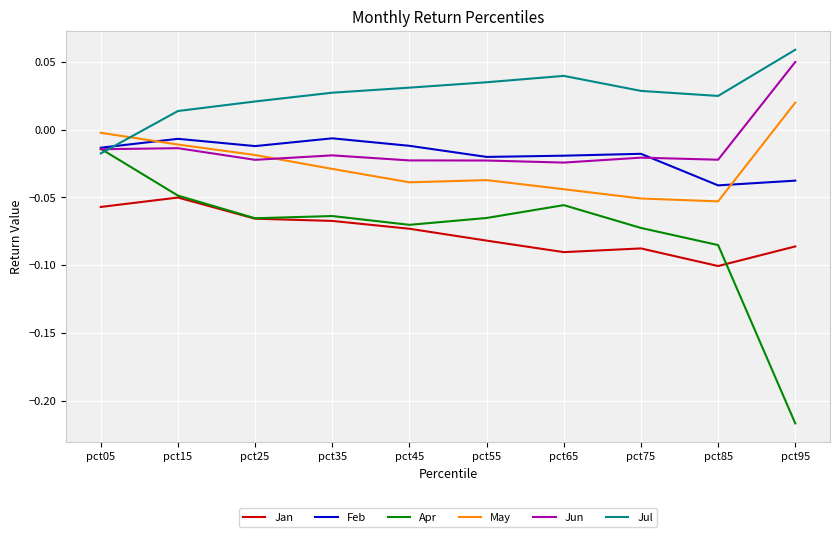

True or false: Jul and Jan intersect in this chart.

False